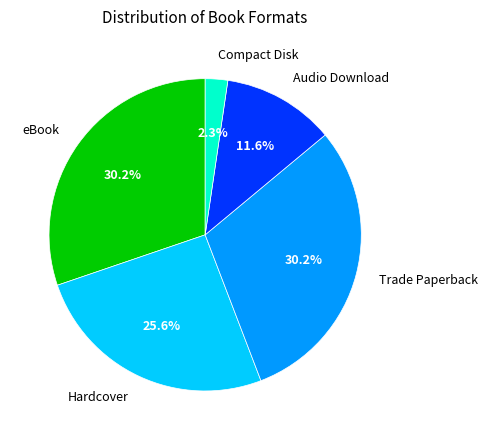

Do Audio Download and Trade Paperback together represent more than half of the pie?

No